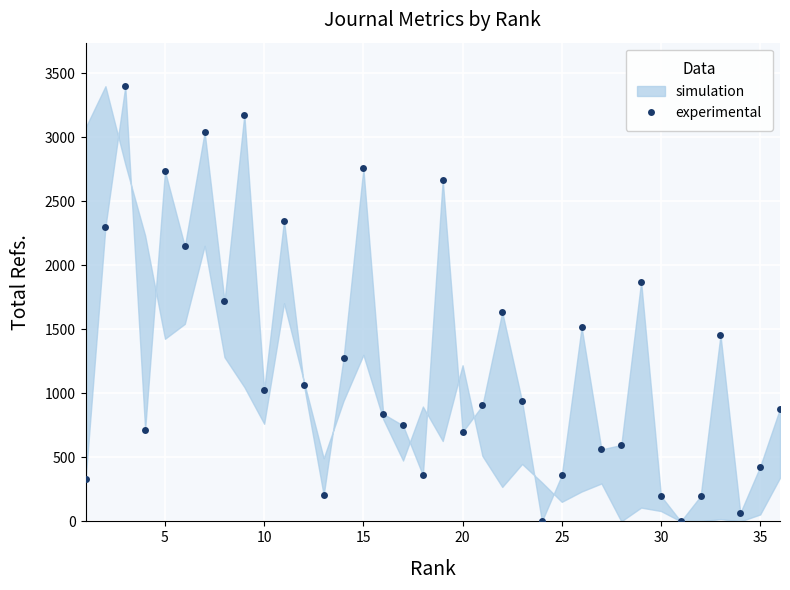

What is the maximum value shown in the chart?

3399